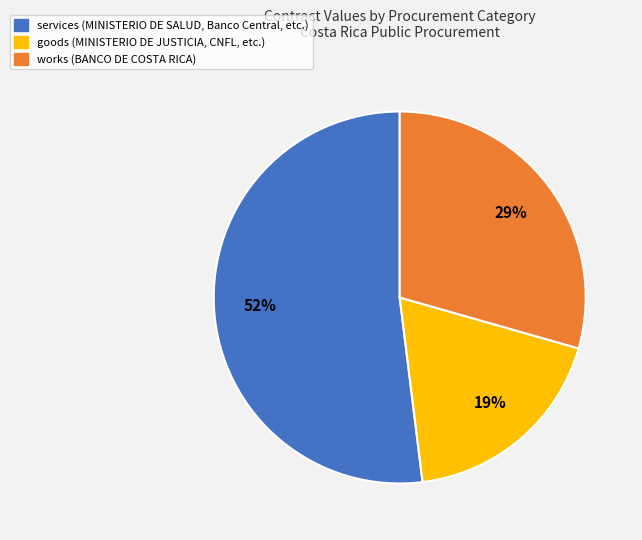

Does any single category account for the majority?

Yes